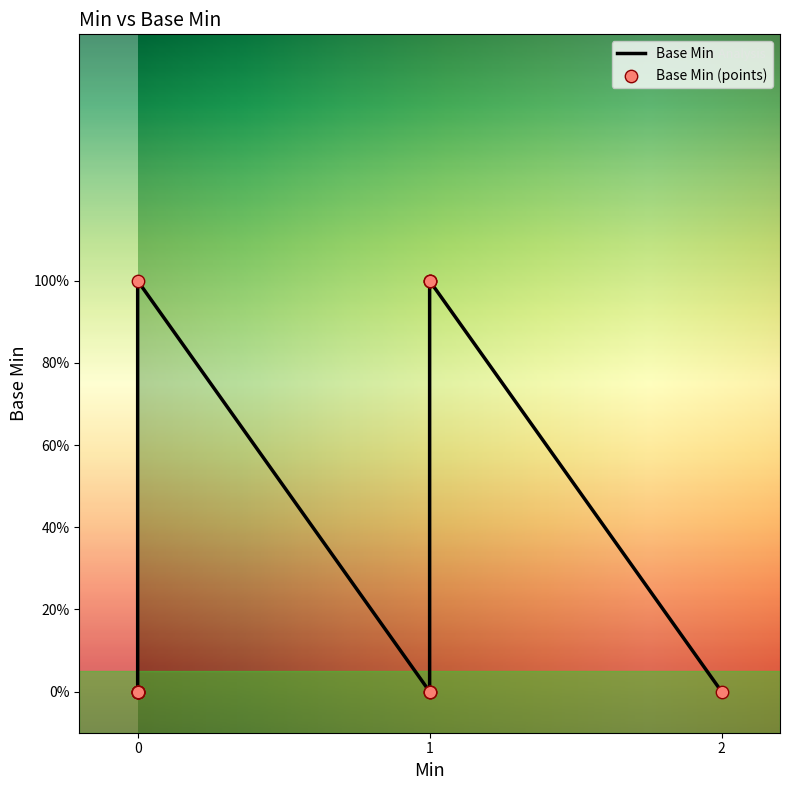

Which has a higher value, 1 or 0?

1